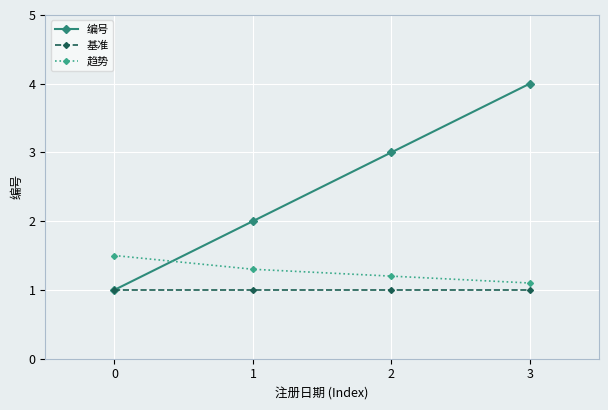

Does the chart have visible grid lines?

Yes